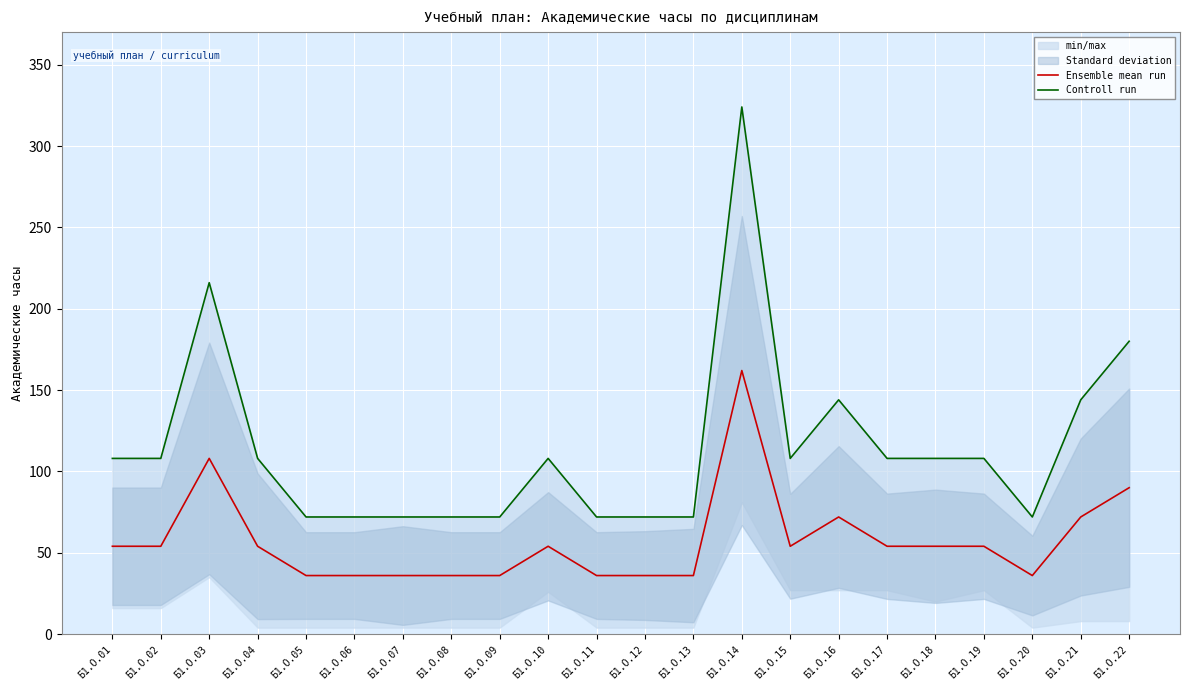

At how many categories does at least one series exceed 287?

1